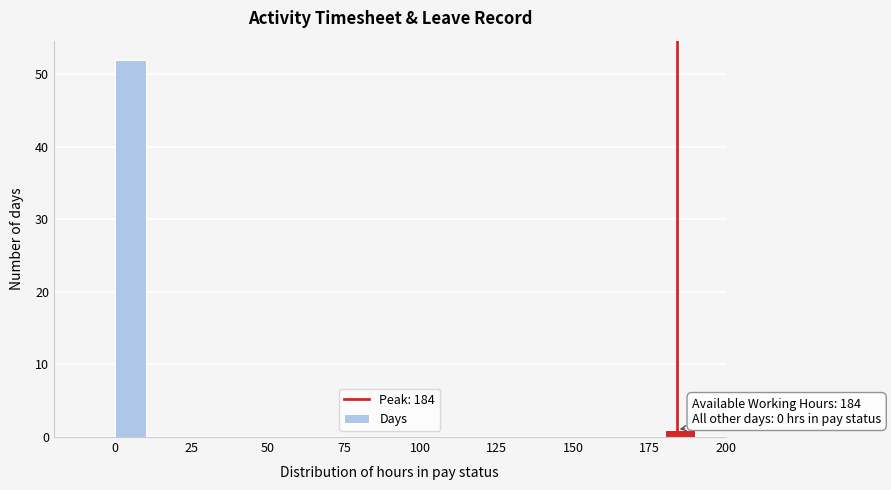

Around what value on the x-axis is the tallest bar? Give the approximate position of its centre, as read against the axis.

5